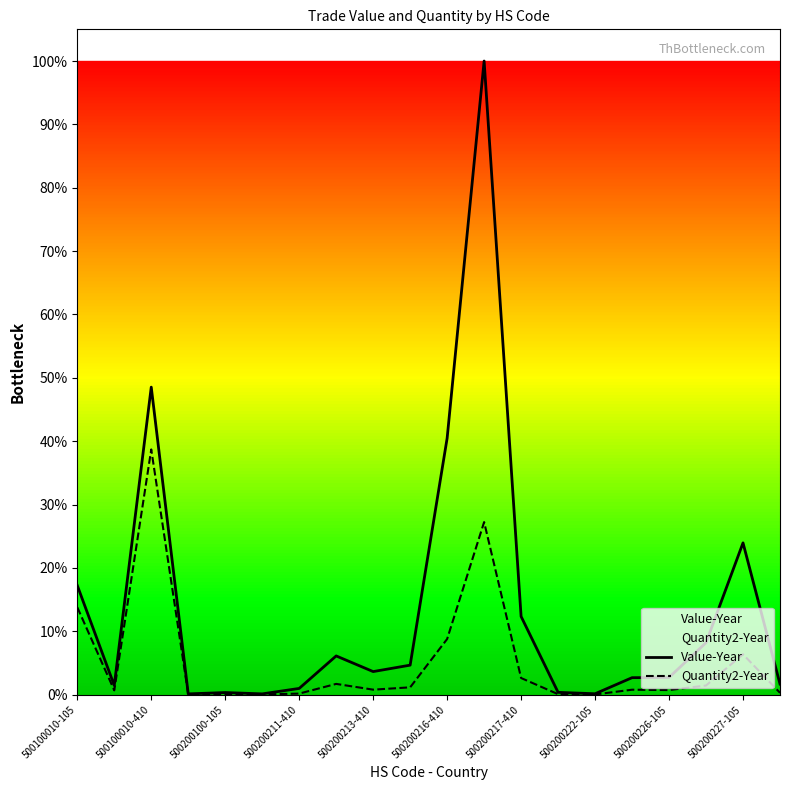

Reading left to right, list all the values displayed in this chart.

Value-Year: 17.2	1.5	48.5	0.1	0.3	0.1	1.0	6.1	3.6	4.7	40.5	100.0	12.3	0.4	0.1	2.7	2.7	8.2	24.0	1.7
Quantity2-Year: 13.8	0.7	38.7	0.1	0.1	0.0	0.2	1.7	0.8	1.2	8.8	27.2	2.6	0.1	0.0	0.8	0.7	1.4	6.4	0.3